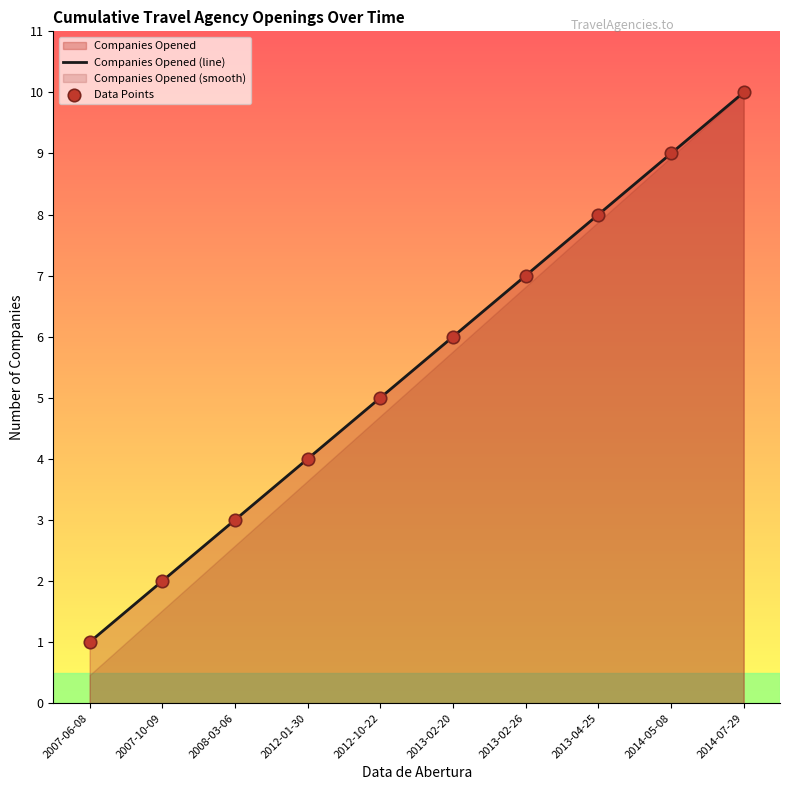

Which series reaches the maximum Y coordinate?

Companies Opened (line)